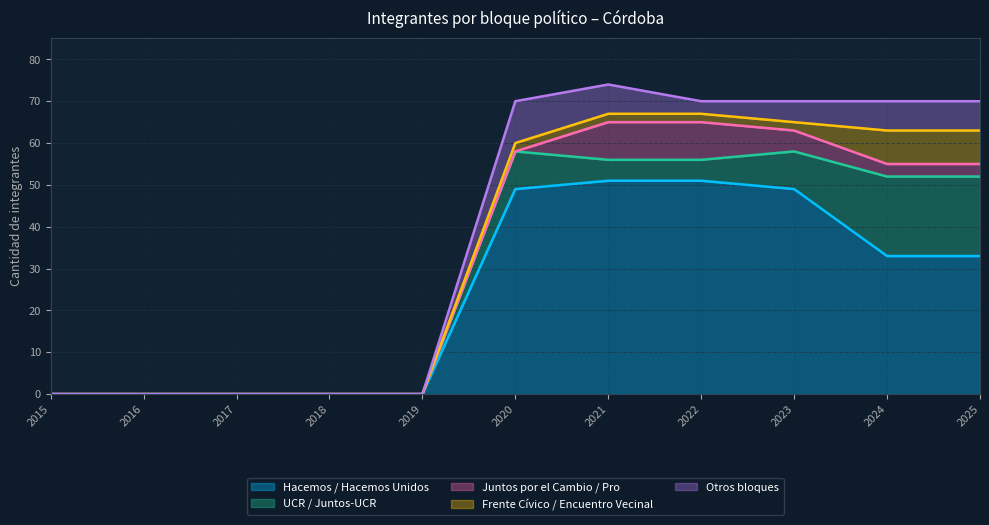

Which has a higher value, 2020 or 2018?

2020